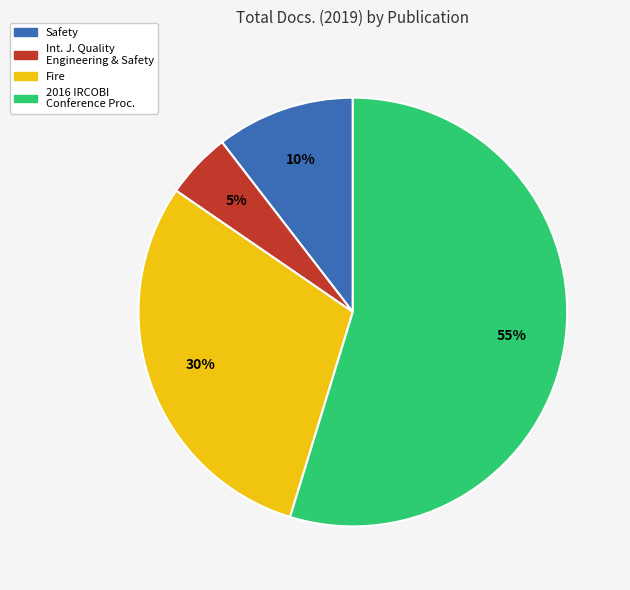

To the nearest percent, what is the difference between the largest and smallest slice percentages?

50%